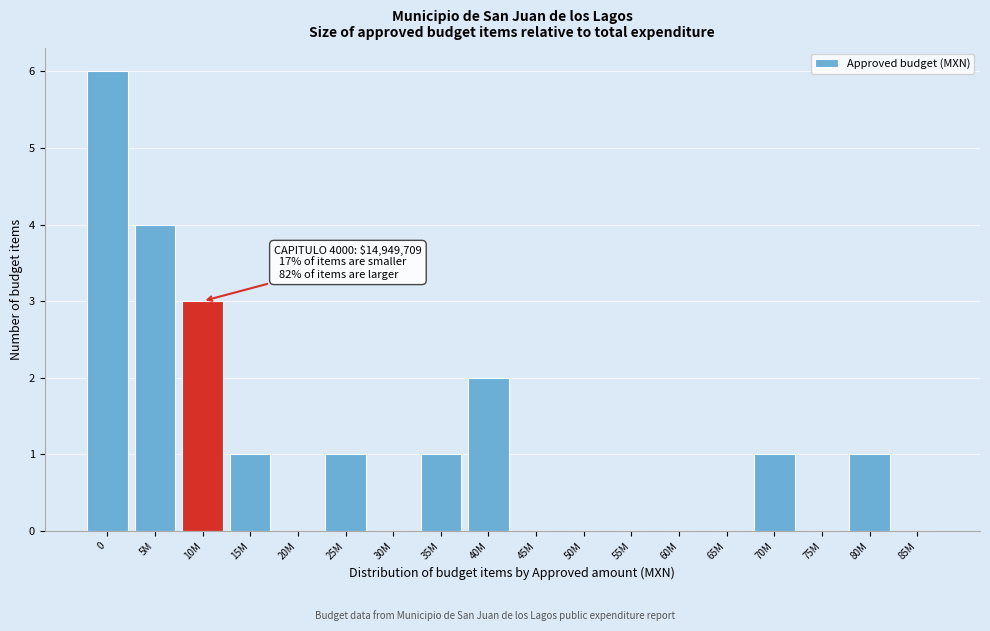

Reading left to right, list all the values displayed in this chart.

0=6	5M=4	10M=3	15M=1	20M=0	25M=1	30M=0	35M=1	40M=2	45M=0	50M=0	55M=0	60M=0	65M=0	70M=1	75M=0	80M=1	85M=0